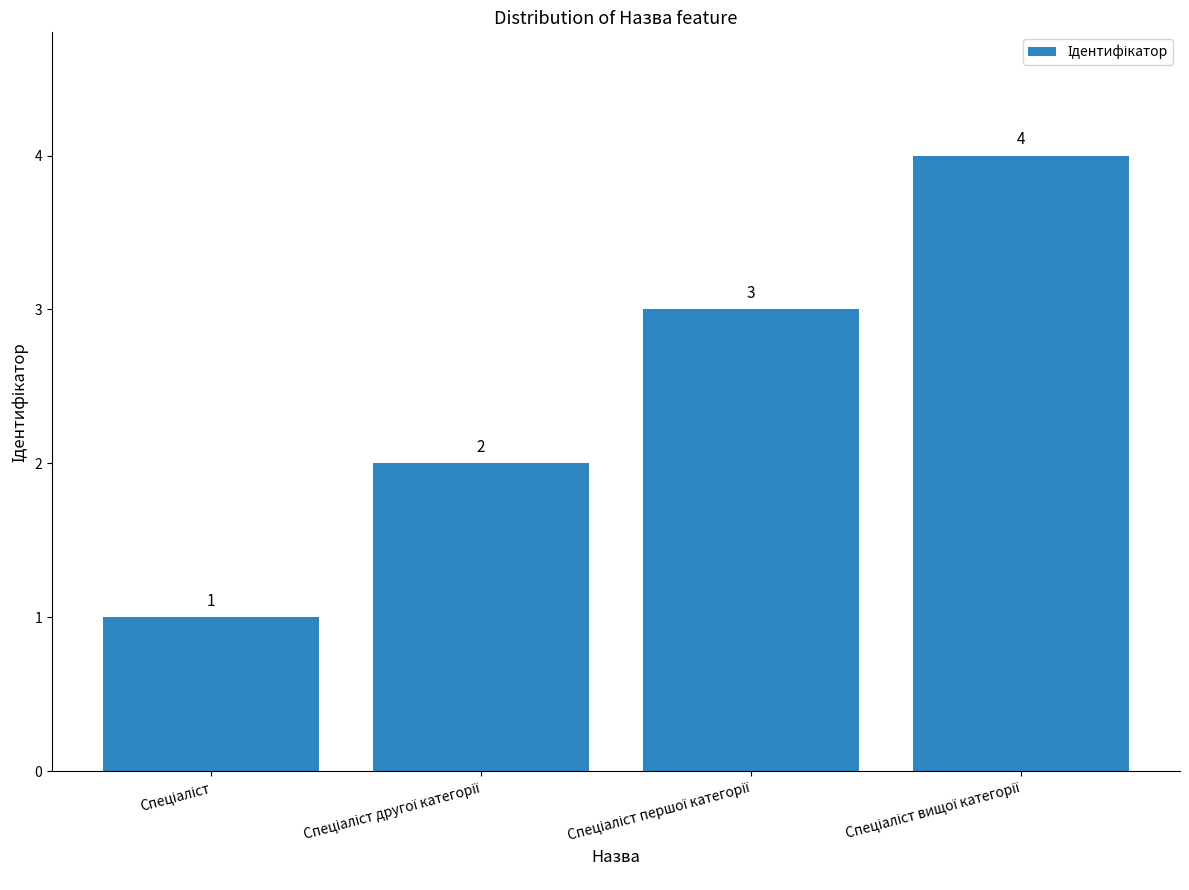

What is the difference between the maximum and minimum values?

3